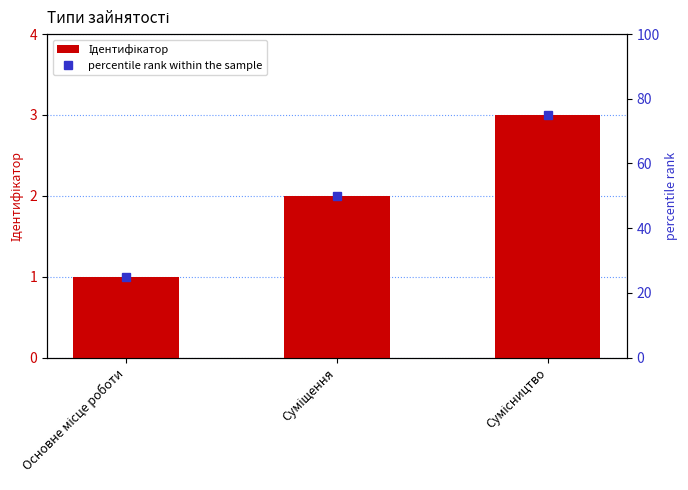

Read the Ідентифікатор value at Основне місце роботи.

1